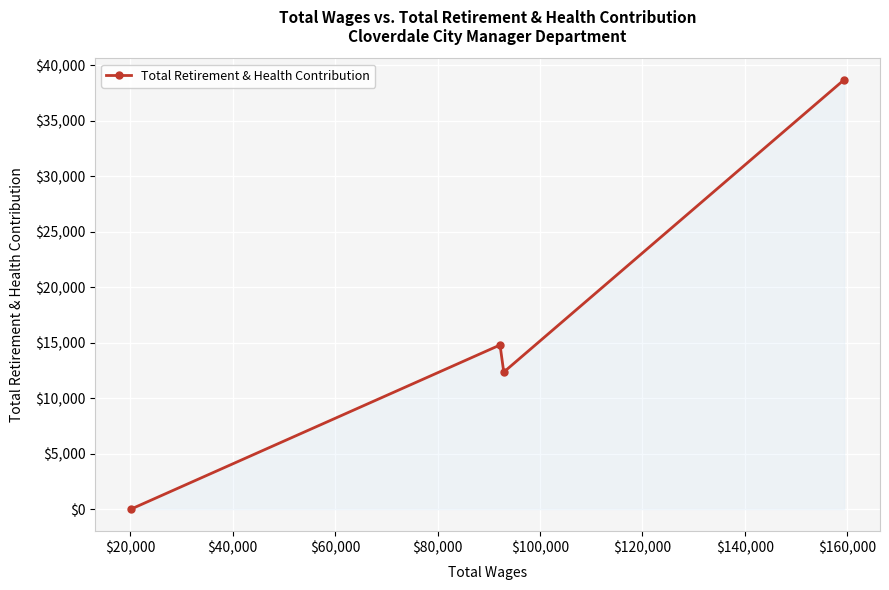

What is the greatest value displayed?

38682